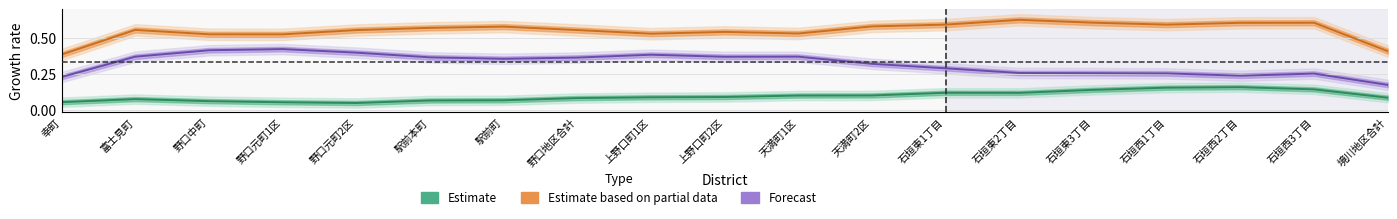

What is the total value across all series at 石垣東2丁目?

1.0